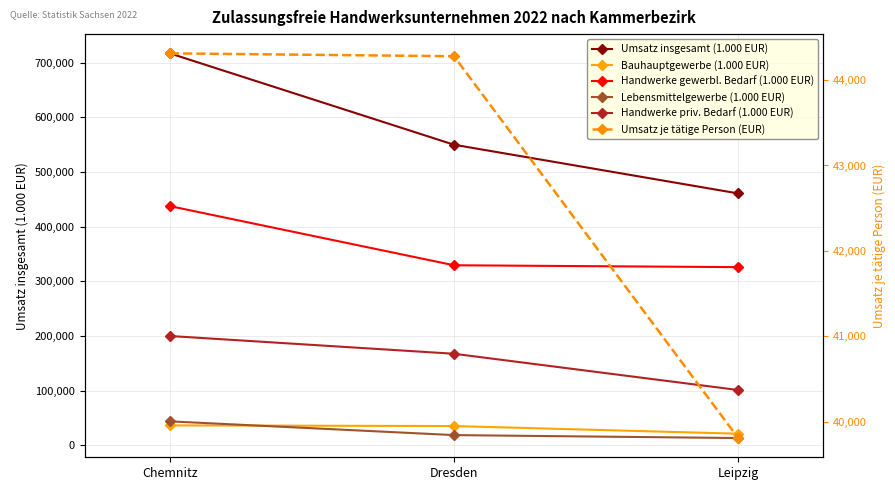

How many data points in Handwerke gewerbl. Bedarf (1.000 EUR) are above 329359?

1